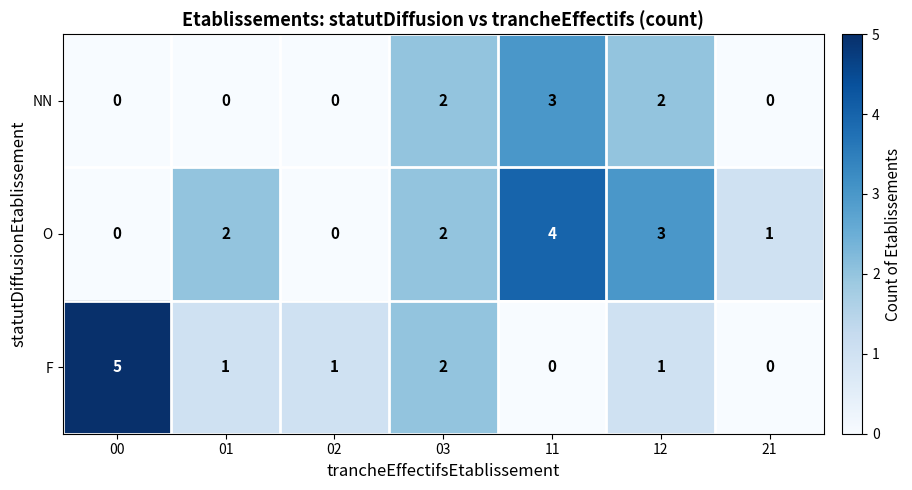

List the series in order of their peak value, lowest first.

NN, O, F